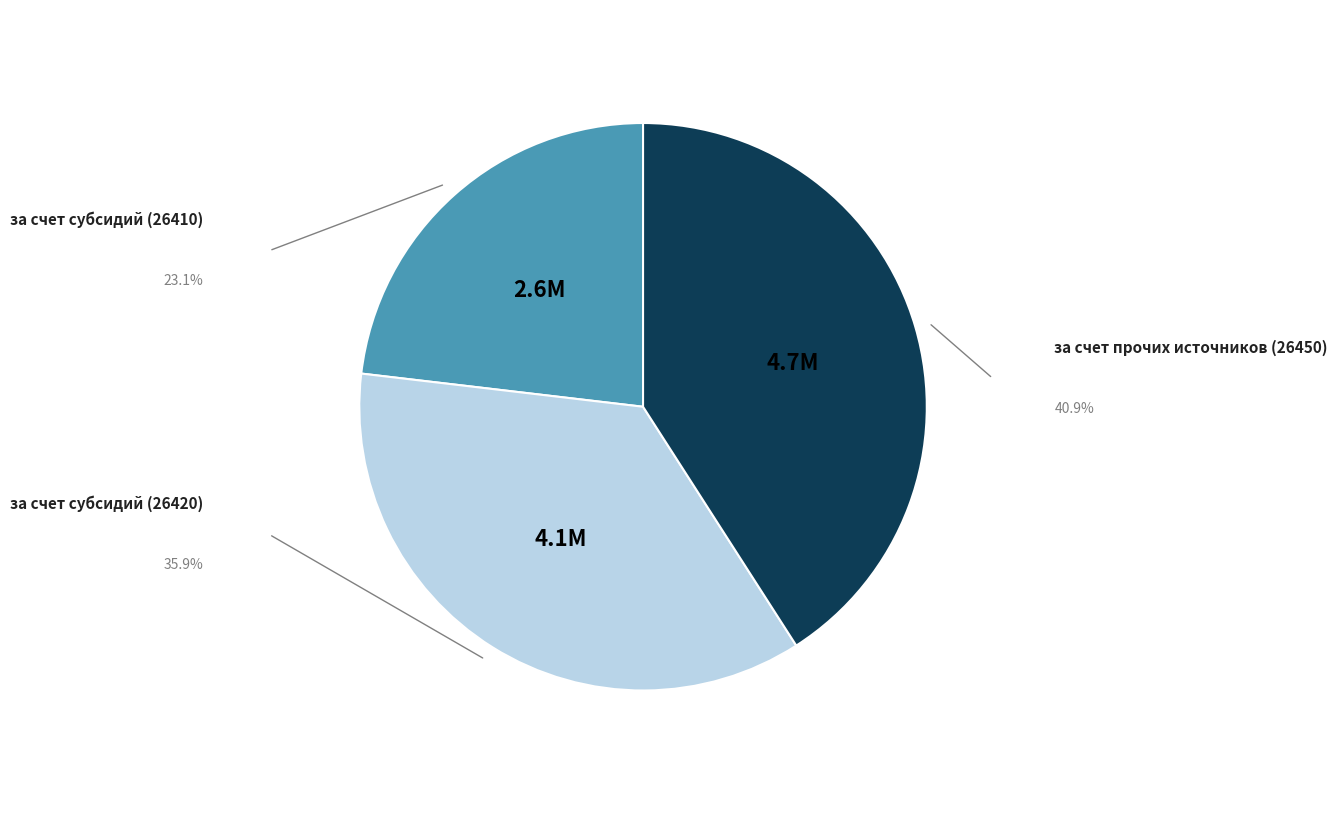

Does any single category account for the majority?

No